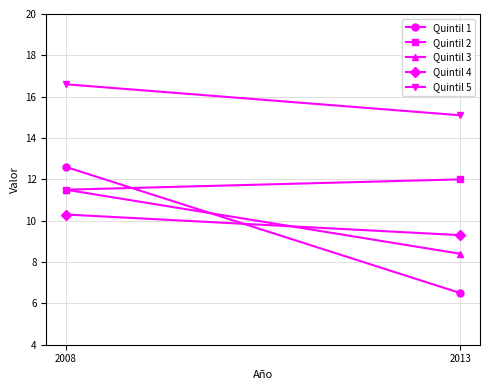

What are all the series names shown in the legend?

Quintil 1, Quintil 2, Quintil 3, Quintil 4, Quintil 5